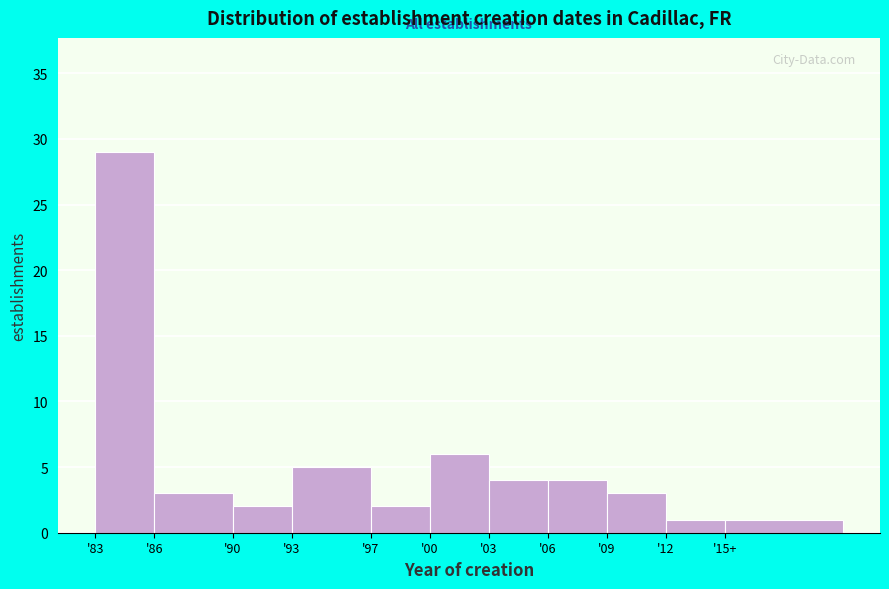

Reading right to left, list all the values displayed in this chart.

'15+=1	'12=1	'09=3	'06=4	'03=4	'00=6	'97=2	'93=5	'90=2	'86=3	'83=29